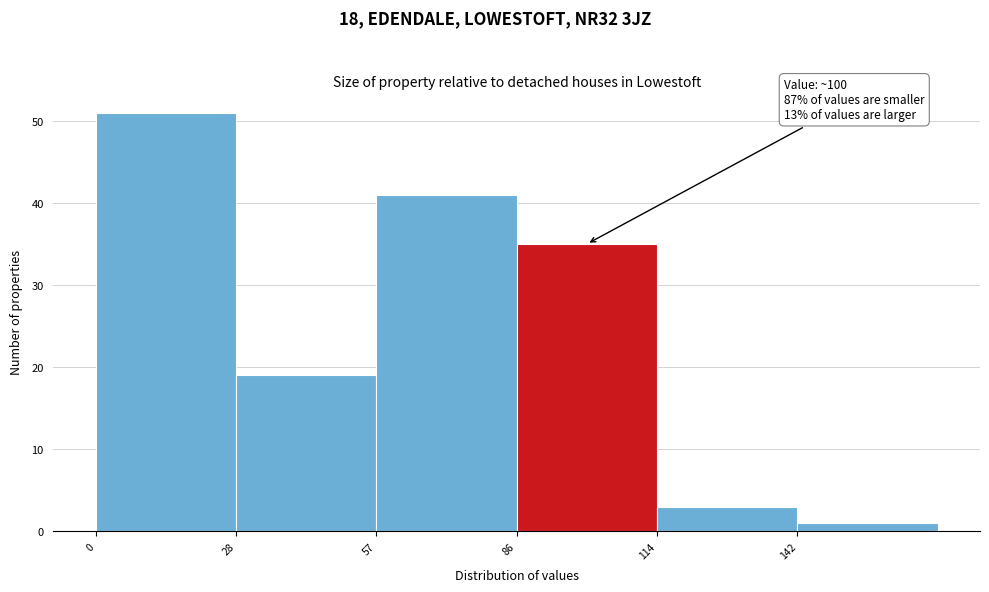

Which range on the x-axis has the tallest bar?

0.0 to 28.5